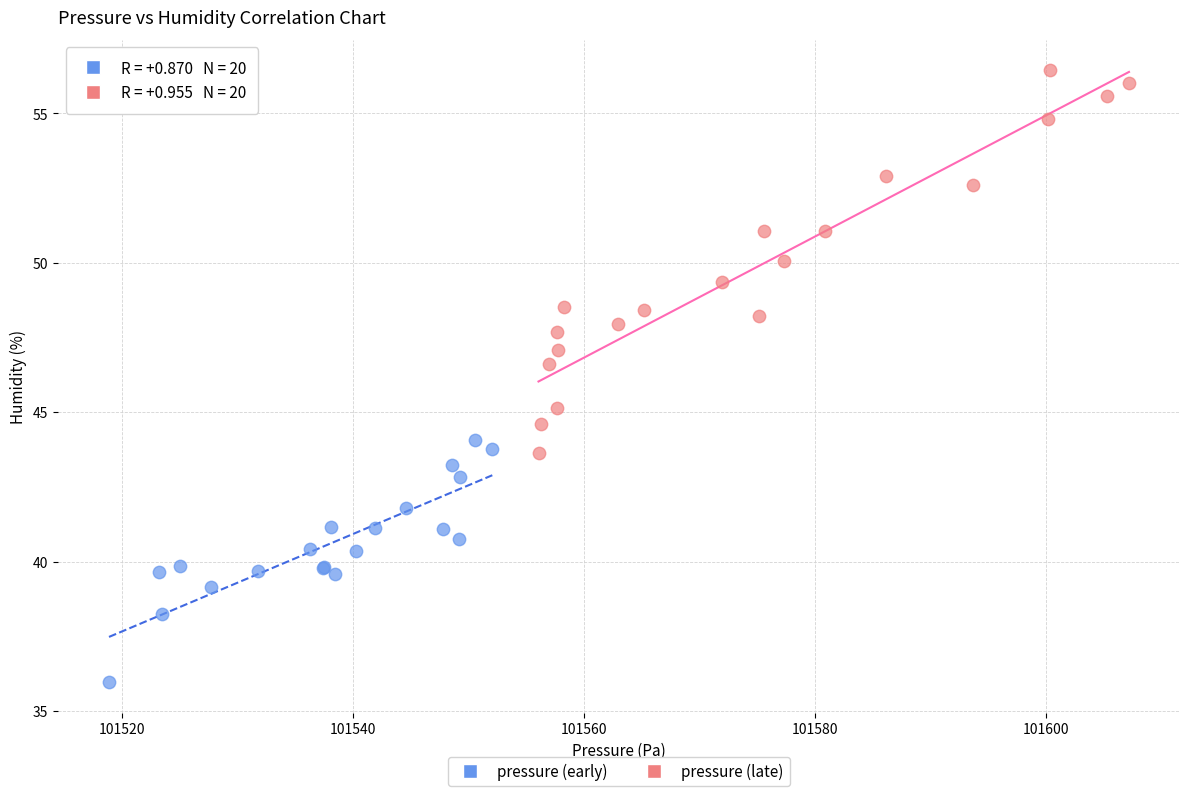

Which series reaches the maximum Y coordinate?

pressure (late)